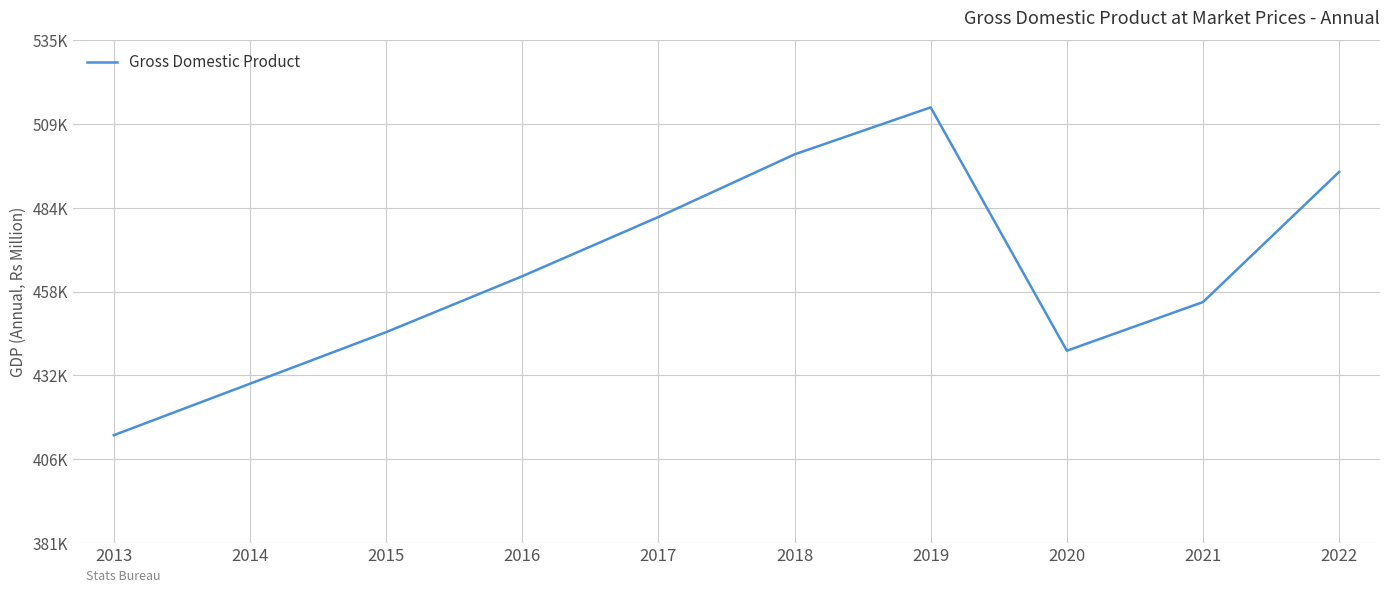

What is the average value?

463541